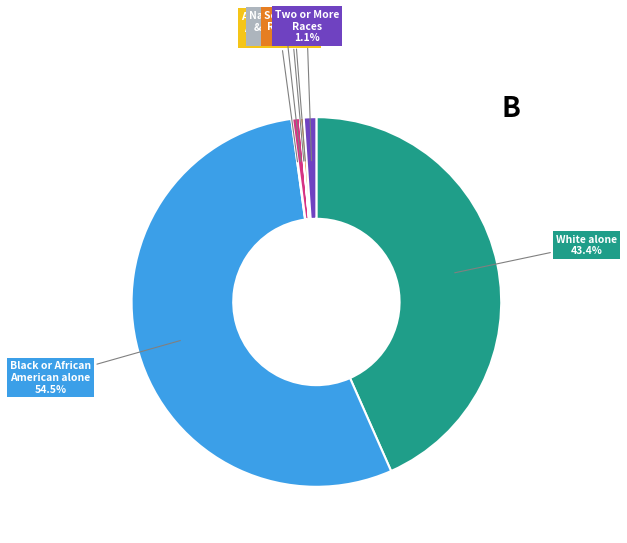

Does any single category account for the majority?

Yes